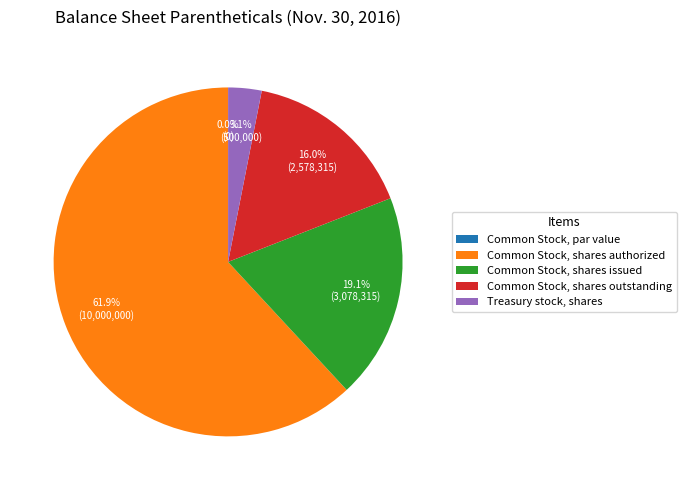

Combined, do Common Stock, shares outstanding and Common Stock, shares authorized account for over 50%?

Yes